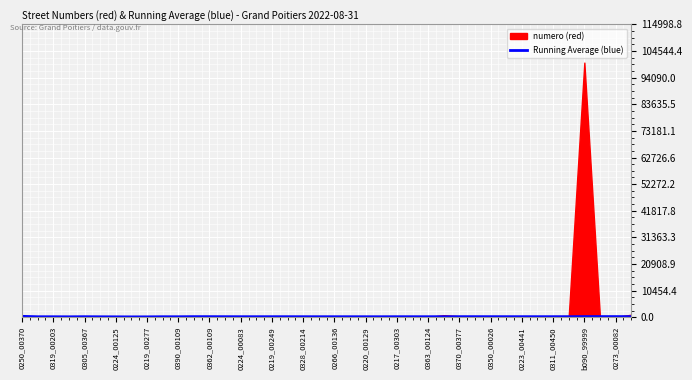

What is the sum of the values at 0224_00125 and 0370_00377?

404.3